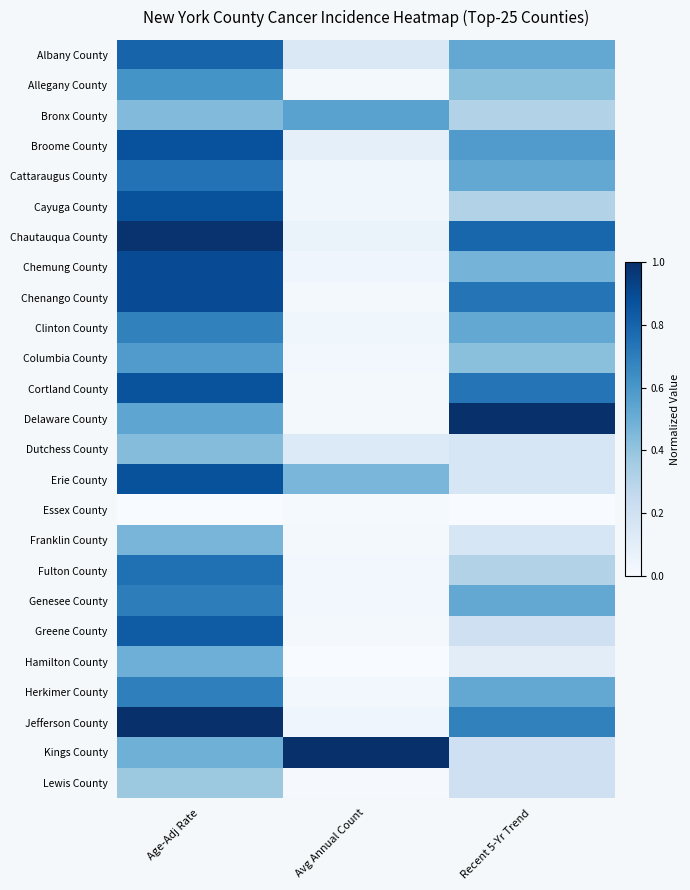

How many data points does each series have?

3